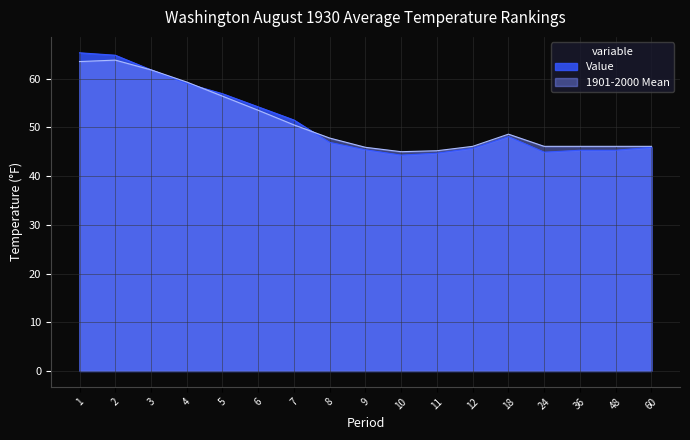

Which series has the largest total across all categories?

1901-2000 Mean